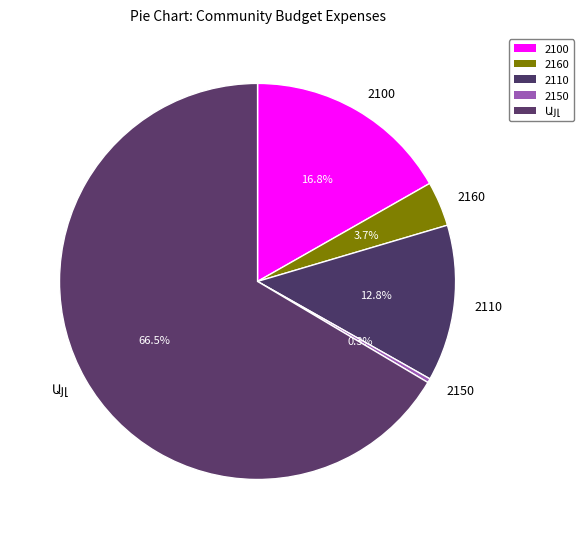

Is there a majority slice in this chart?

Yes